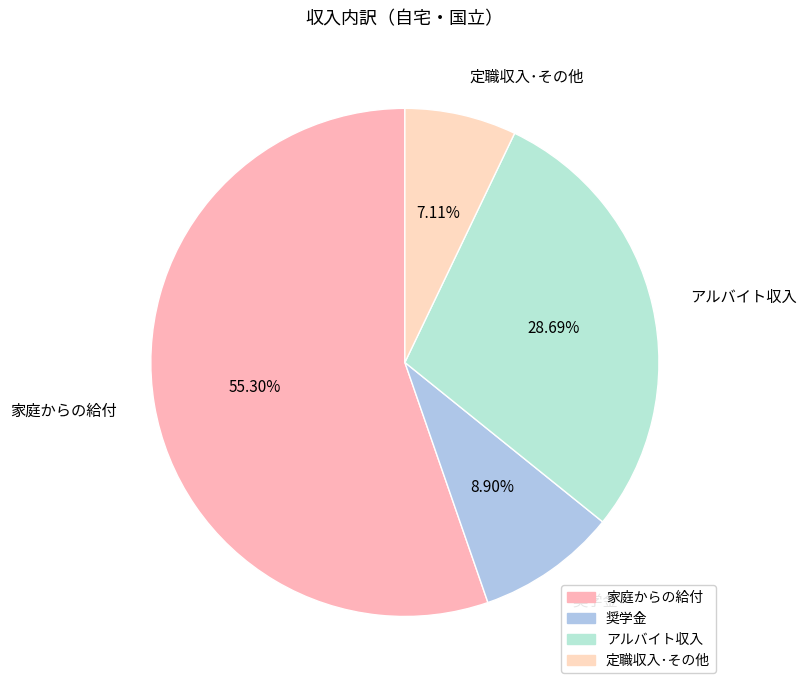

Count the number of slices in the pie.

4